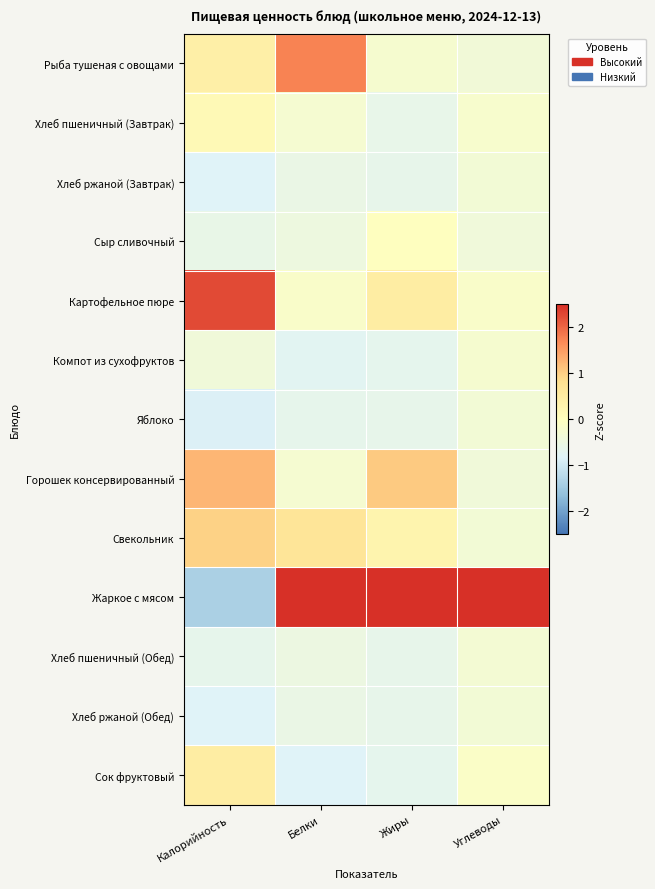

Reading left to right, list all the values displayed in this chart.

Рыба тушеная с овощами: Калорийность=0.4	Белки=1.7	Жиры=-0.2	Углеводы=-0.4
Хлеб пшеничный (Завтрак): Калорийность=0.2	Белки=-0.3	Жиры=-0.6	Углеводы=-0.2
Хлеб ржаной (Завтрак): Калорийность=-0.8	Белки=-0.5	Жиры=-0.6	Углеводы=-0.3
Сыр сливочный: Калорийность=-0.6	Белки=-0.5	Жиры=-0.0	Углеводы=-0.4
Картофельное пюре: Калорийность=2.3	Белки=-0.1	Жиры=0.5	Углеводы=-0.1
Компот из сухофруктов: Калорийность=-0.4	Белки=-0.7	Жиры=-0.7	Углеводы=-0.2
Яблоко: Калорийность=-0.9	Белки=-0.7	Жиры=-0.6	Углеводы=-0.3
Горошек консервированный: Калорийность=1.2	Белки=-0.3	Жиры=1.1	Углеводы=-0.4
Свекольник: Калорийность=1.0	Белки=0.7	Жиры=0.3	Углеводы=-0.3
Жаркое с мясом: Калорийность=-1.4	Белки=2.6	Жиры=2.9	Углеводы=3.5
Хлеб пшеничный (Обед): Калорийность=-0.7	Белки=-0.5	Жиры=-0.6	Углеводы=-0.3
Хлеб ржаной (Обед): Калорийность=-0.8	Белки=-0.5	Жиры=-0.6	Углеводы=-0.3
Сок фруктовый: Калорийность=0.5	Белки=-0.8	Жиры=-0.7	Углеводы=-0.1